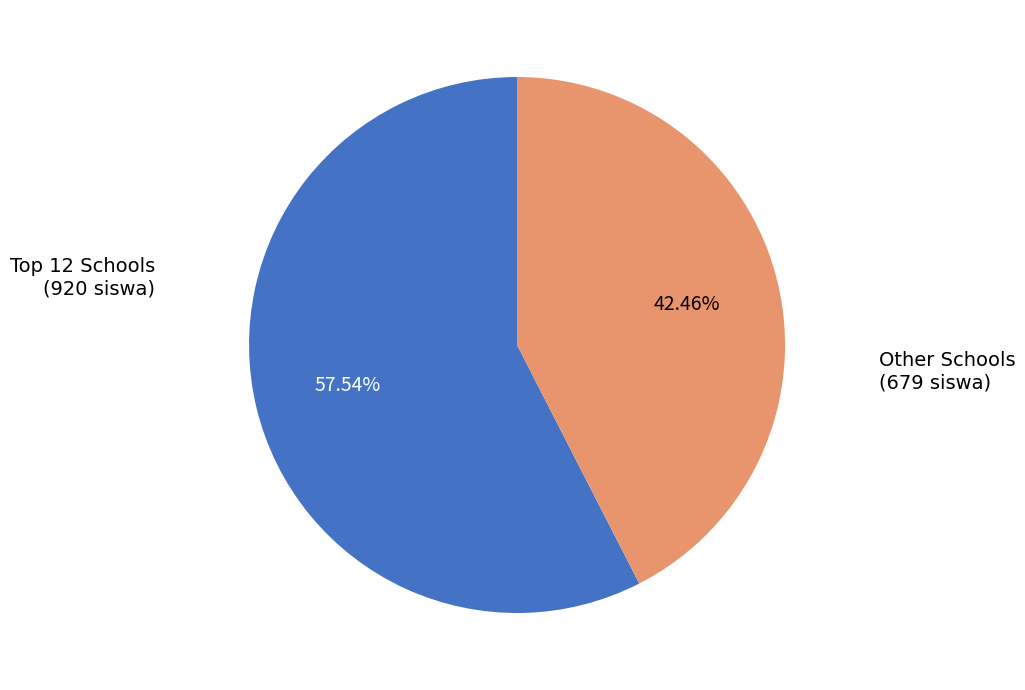

Does any single category account for the majority?

Yes